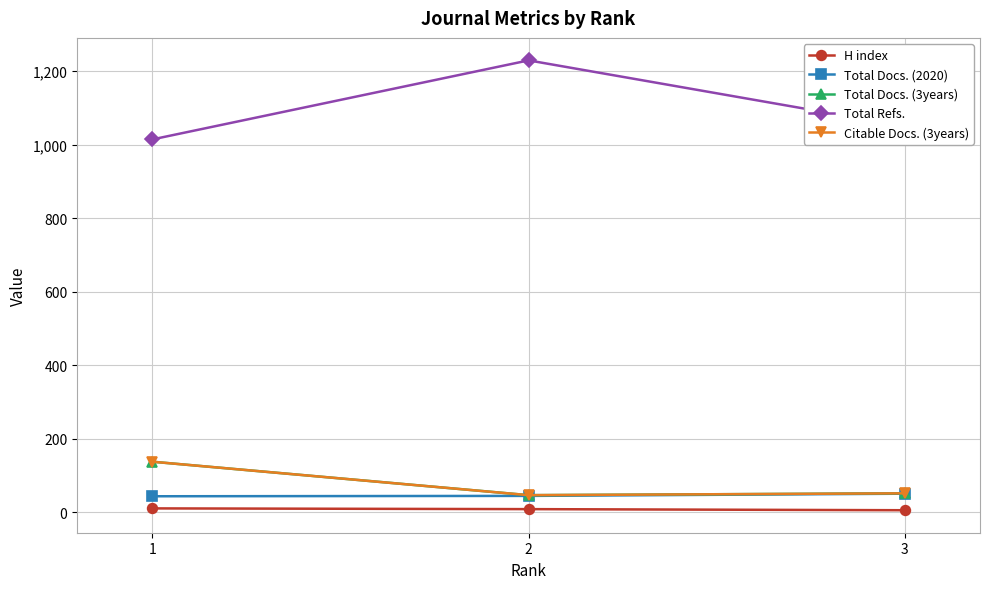

What is the difference between the second highest and minimum values in the Total Docs. (3years) series?

5